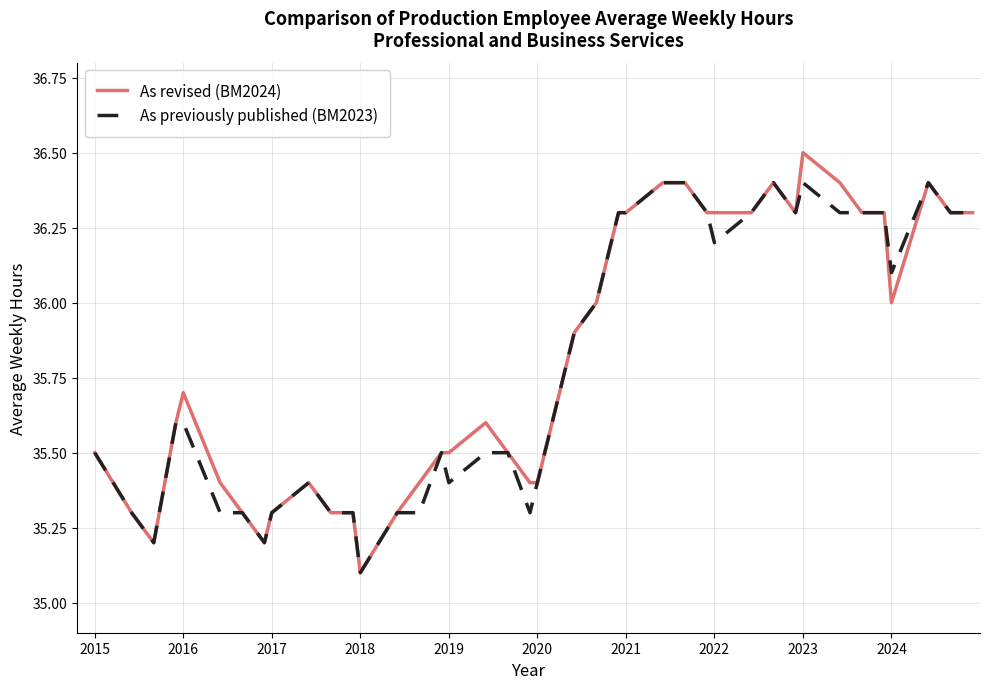

List the series in order of their peak value, highest first.

As revised (BM2024), As previously published (BM2023)